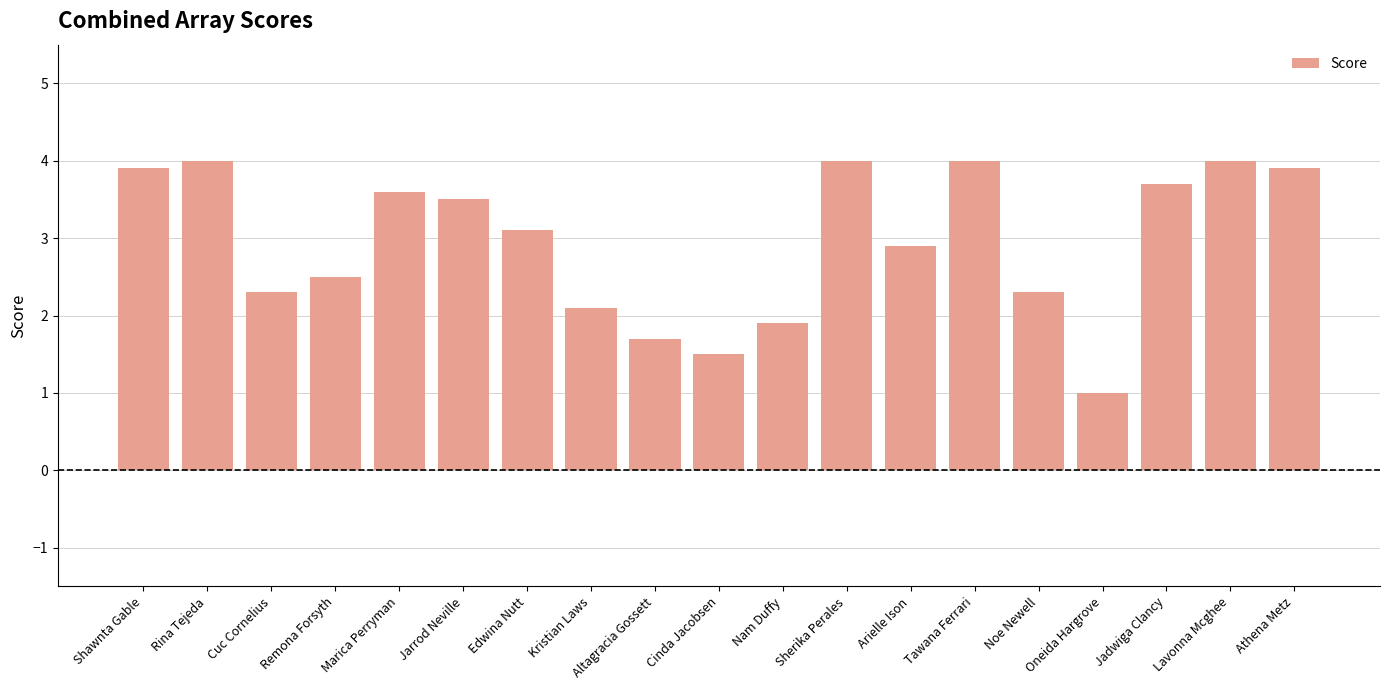

How many distinct data groups are displayed?

1